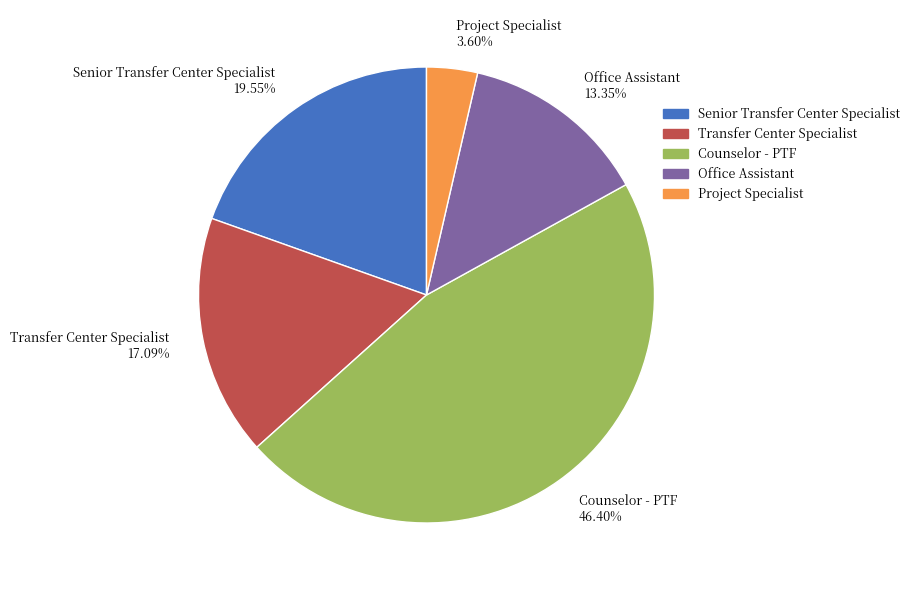

How many segments does this pie chart have?

5